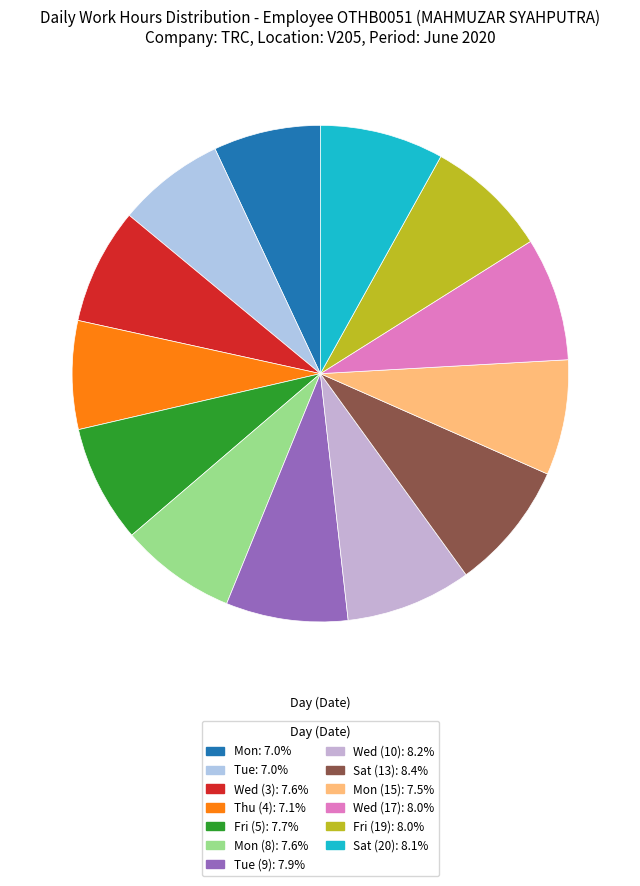

Which category has the biggest portion of the pie?

Sat (13)